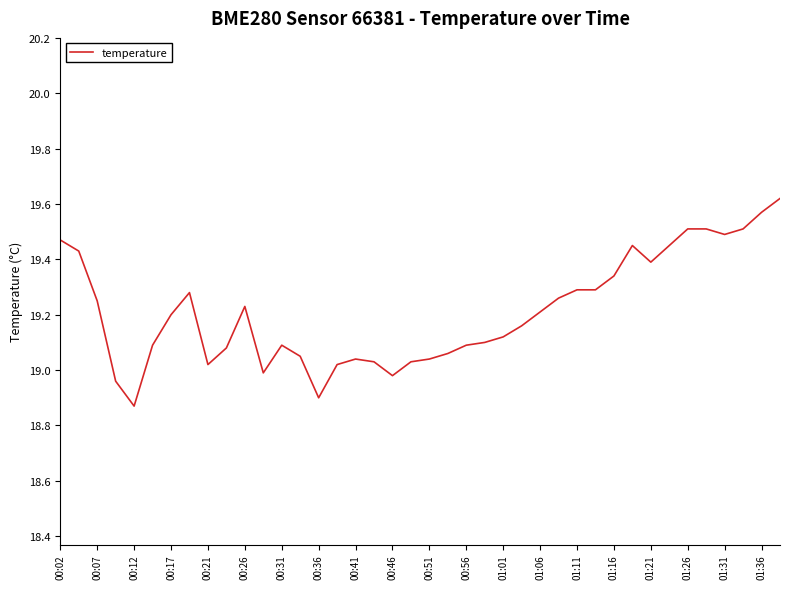

Does the chart have visible grid lines?

No